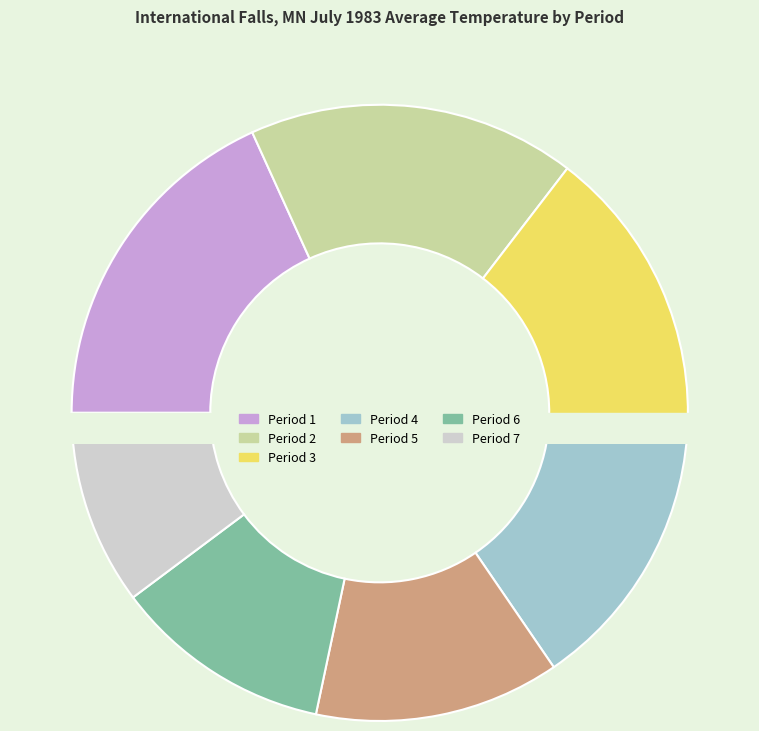

To the nearest percent, what percentage of the pie is Period 4?

14%